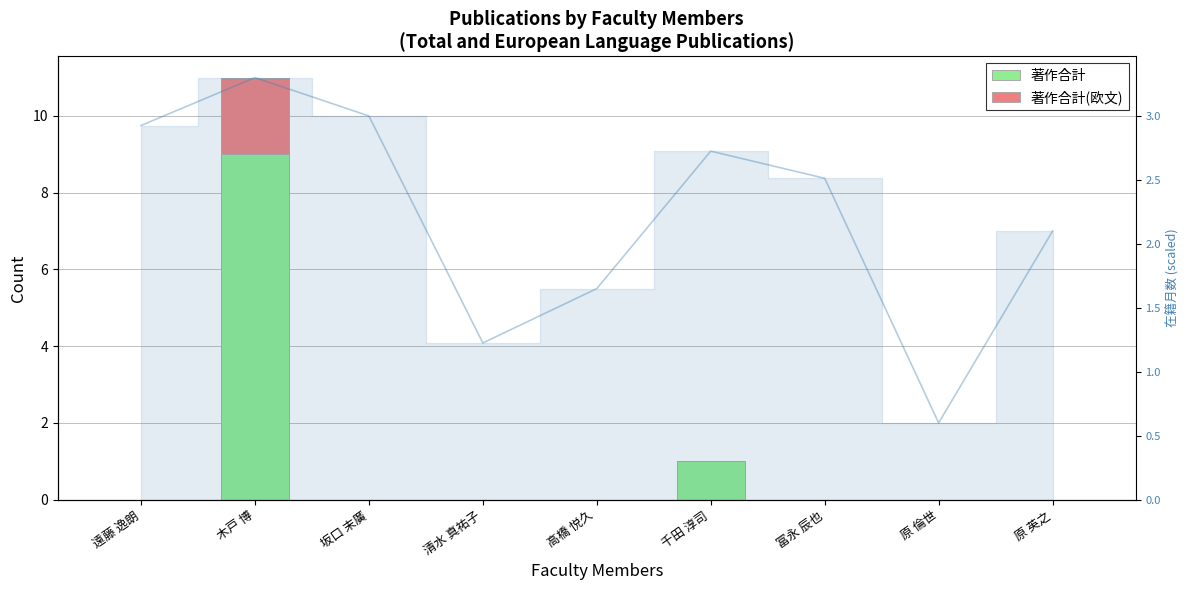

How many values in the 在籍月数 (normalized) series exceed 2?

6